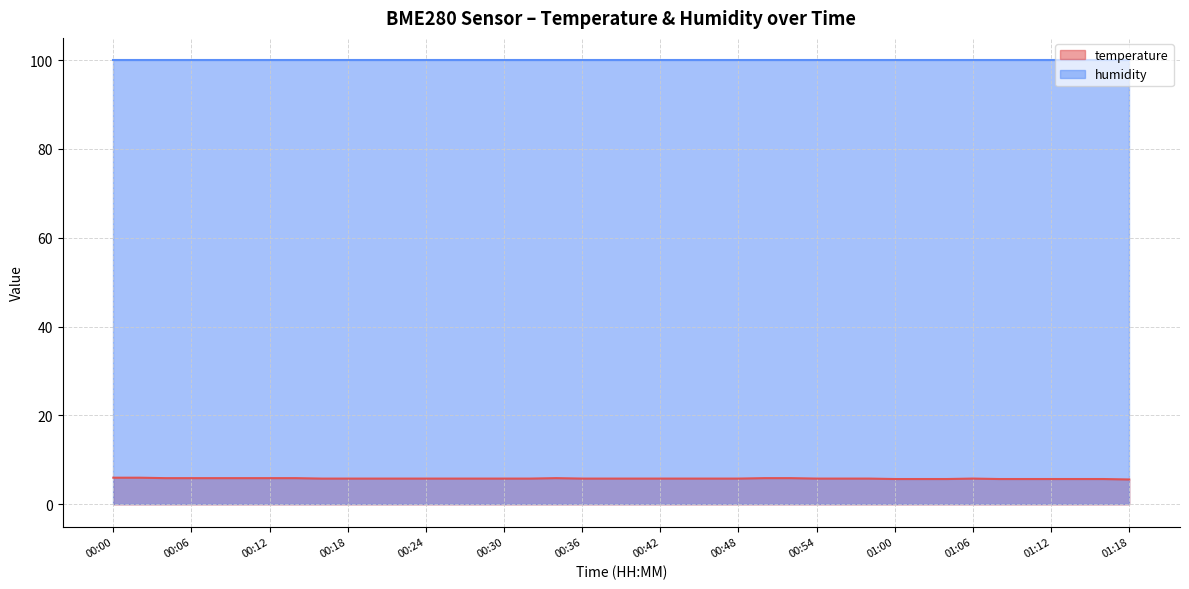

Read the value at 00:46.

5.8